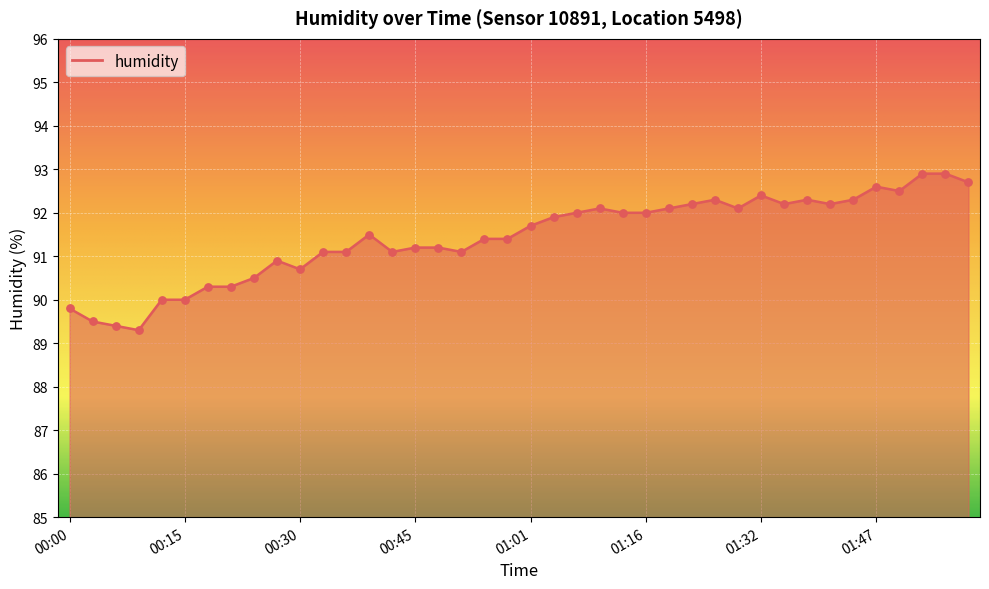

What is the greatest value displayed?

92.9